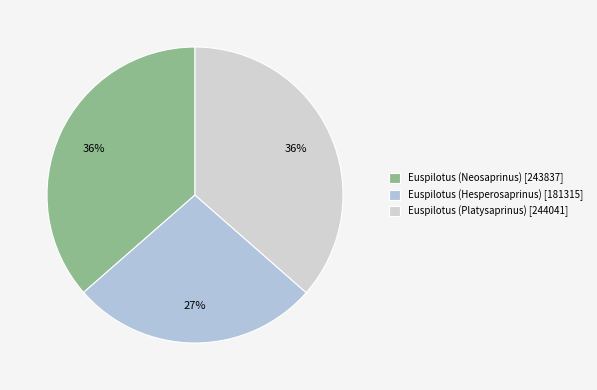

How many slices are in this pie chart?

3